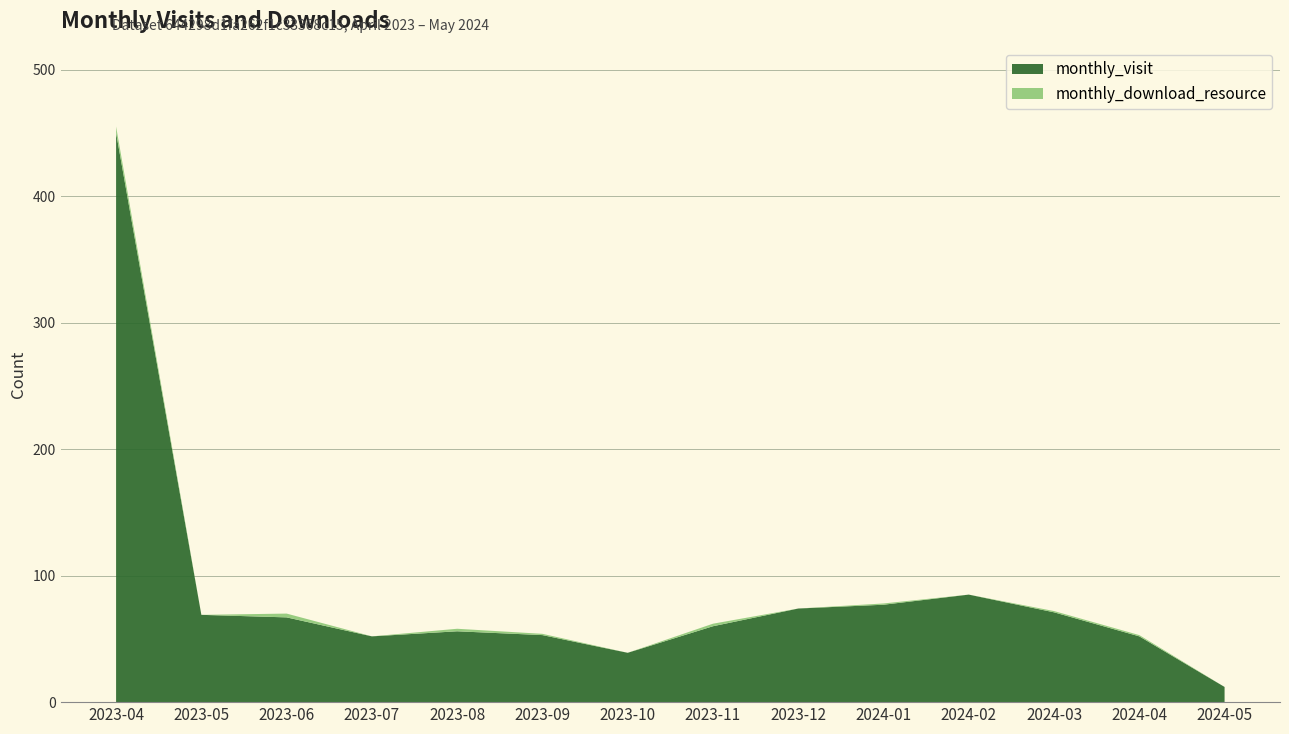

Reading left to right, extract all data points from this chart.

monthly_visit: 450	69	67	52	56	53	39	60	74	77	85	71	52	12
monthly_download_resource: 5	0	3	0	2	1	0	2	0	1	0	1	1	0